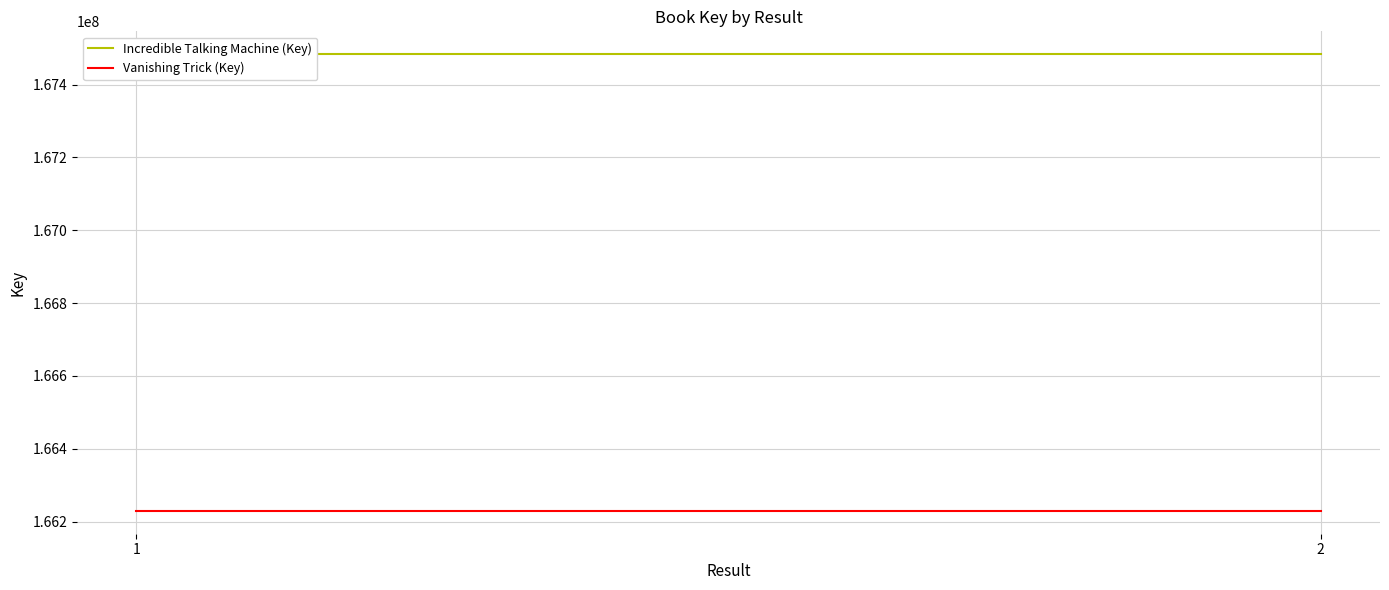

What is the value of the Incredible Talking Machine (Key) point at the 2nd from the left?

167483425